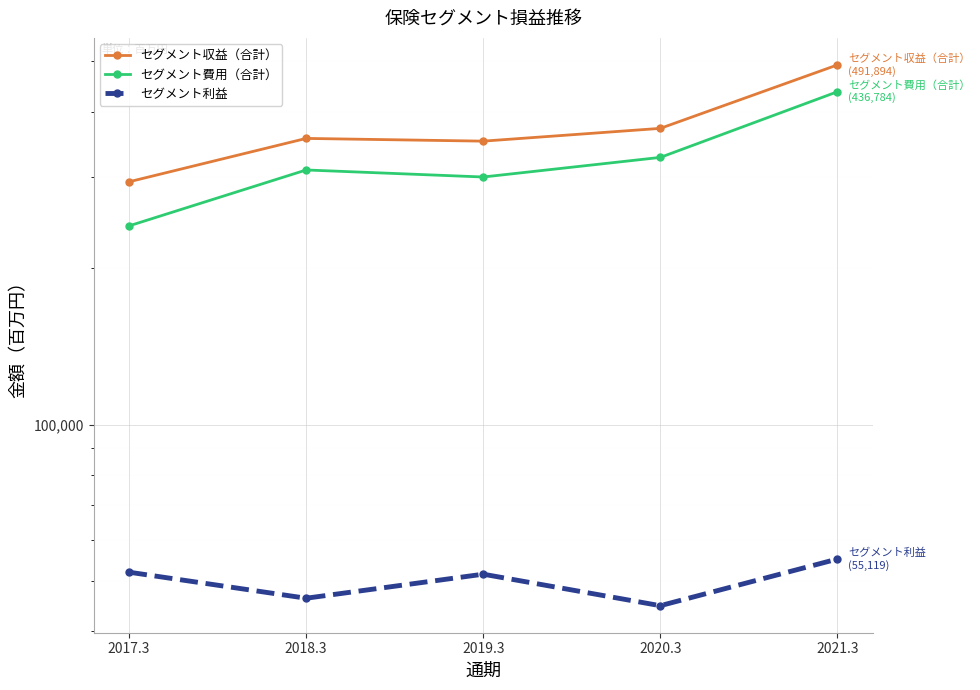

What is the label of the 3rd point from the left?

2019.3